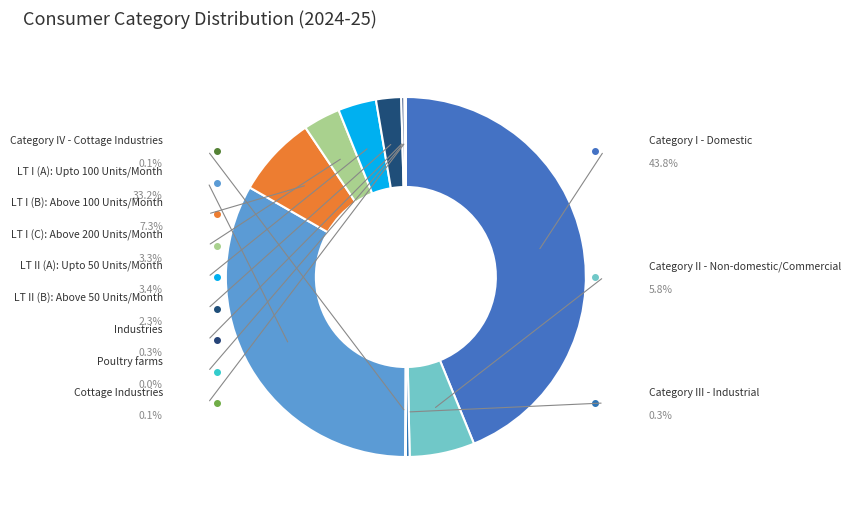

Which has a higher value, Category III - Industrial or Industries?

Category III - Industrial